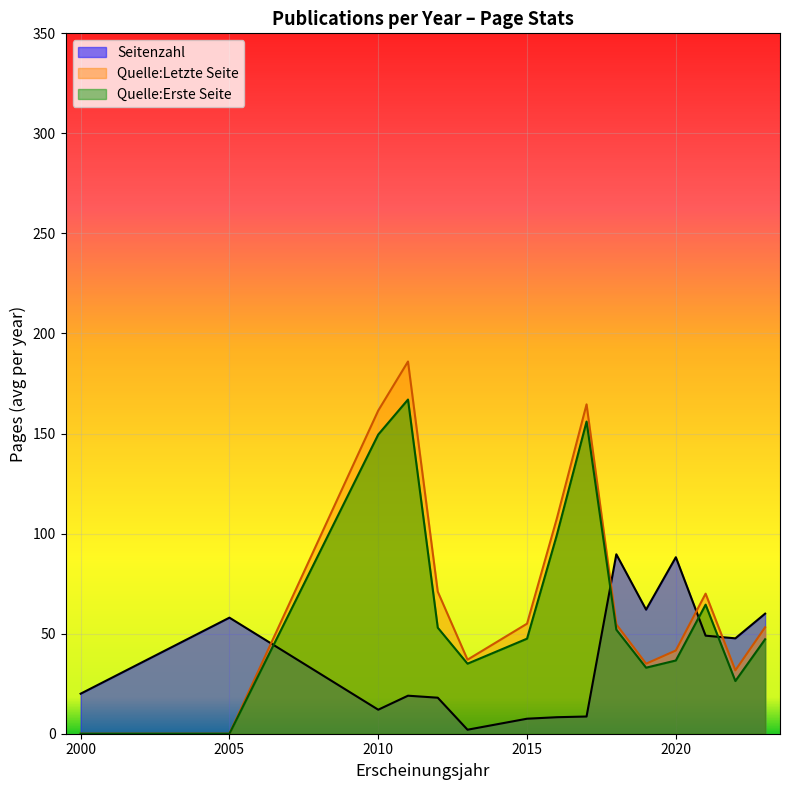

True or false: Quelle:Erste Seite and Seitenzahl cross at least once.

True